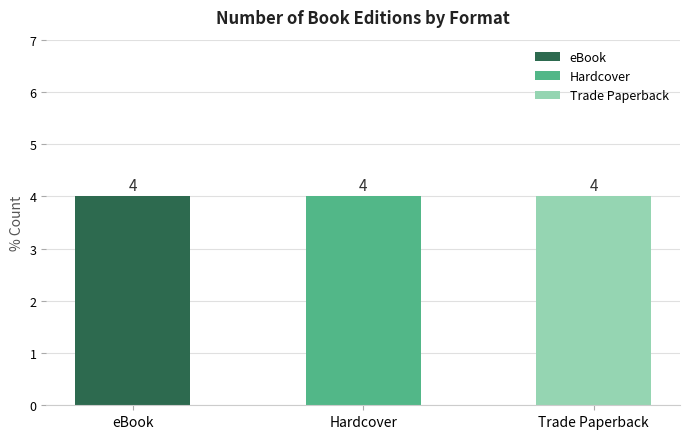

Is it true that eBook equals 239520316 at eBook?

False